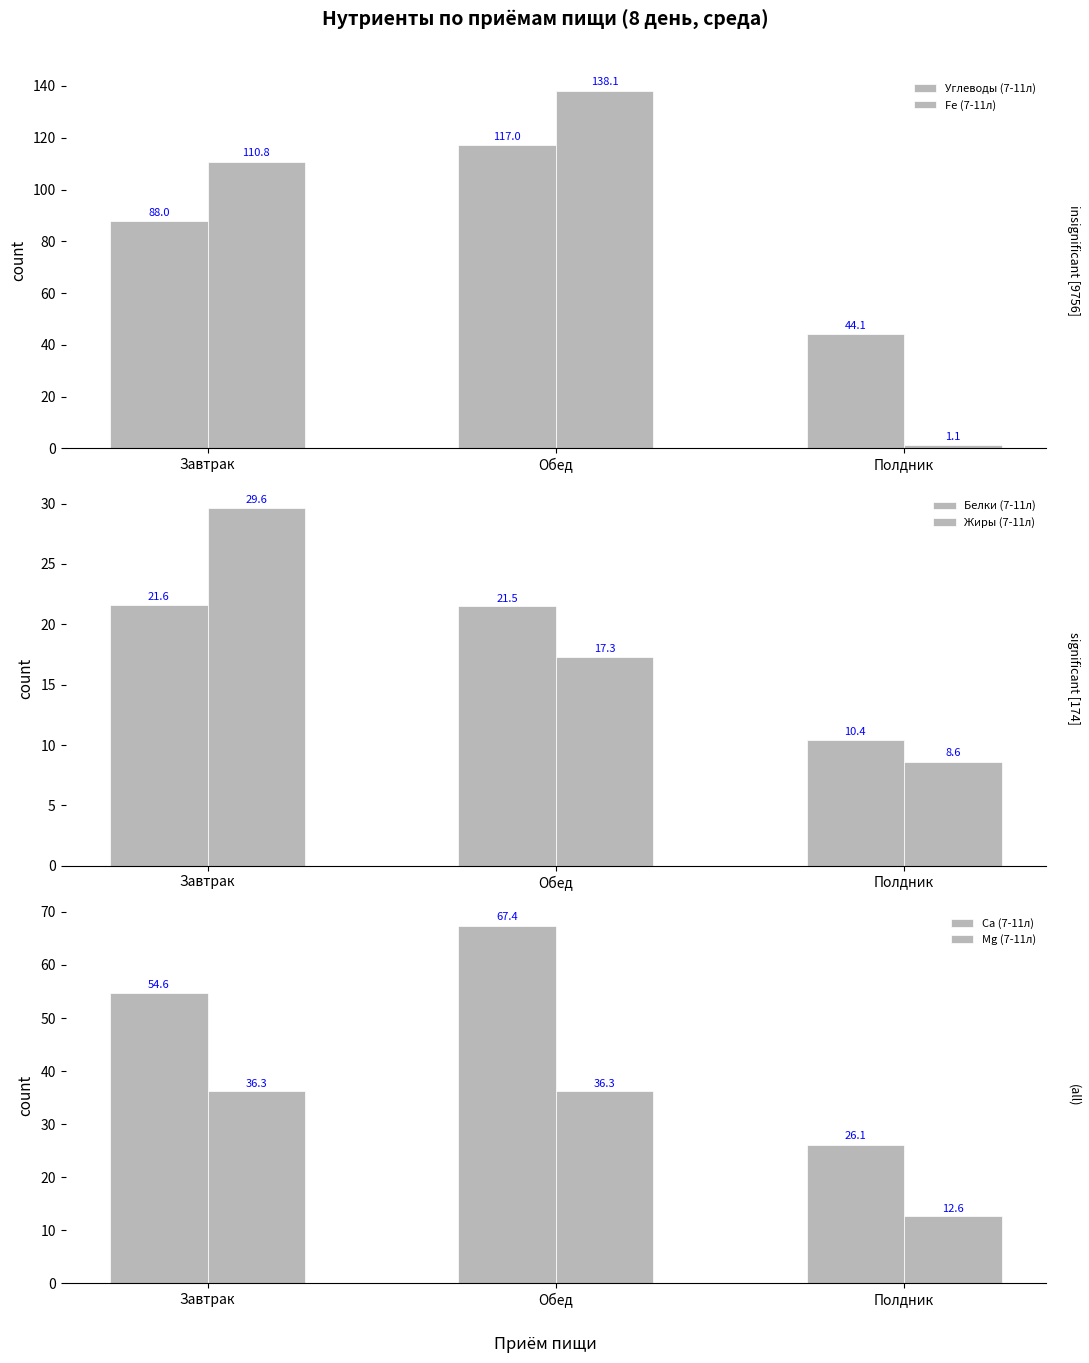

At which category is the sum across all series the highest?

Обед